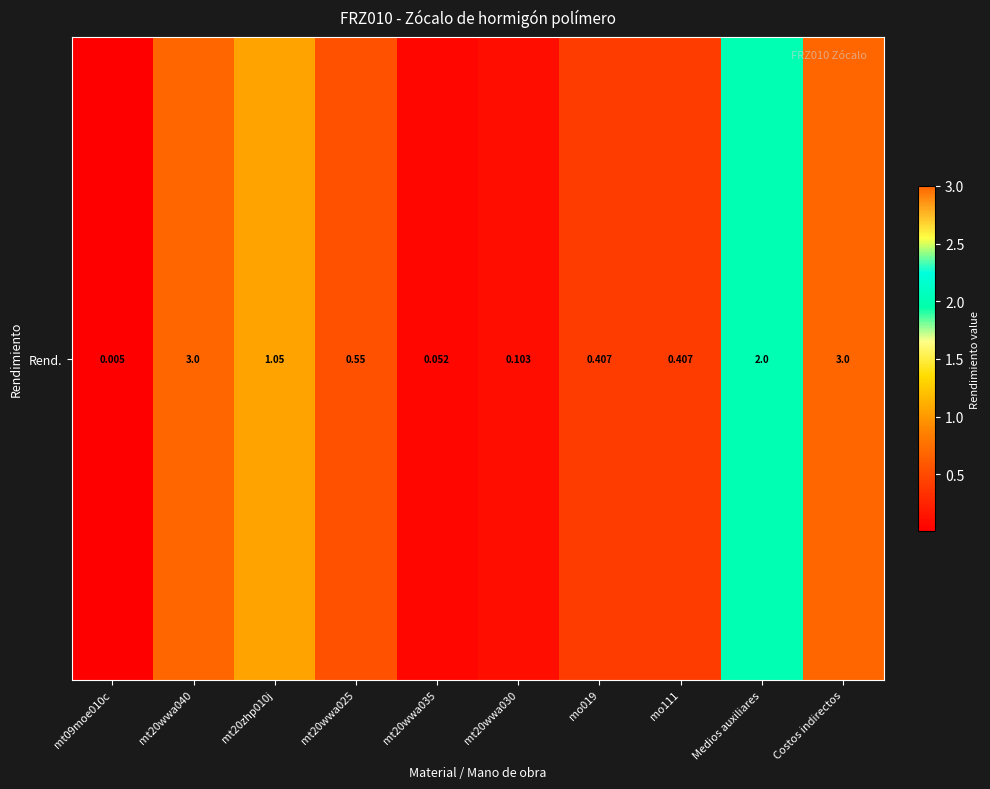

True or false: the data shows 0.6 at mt20wwa025.

True